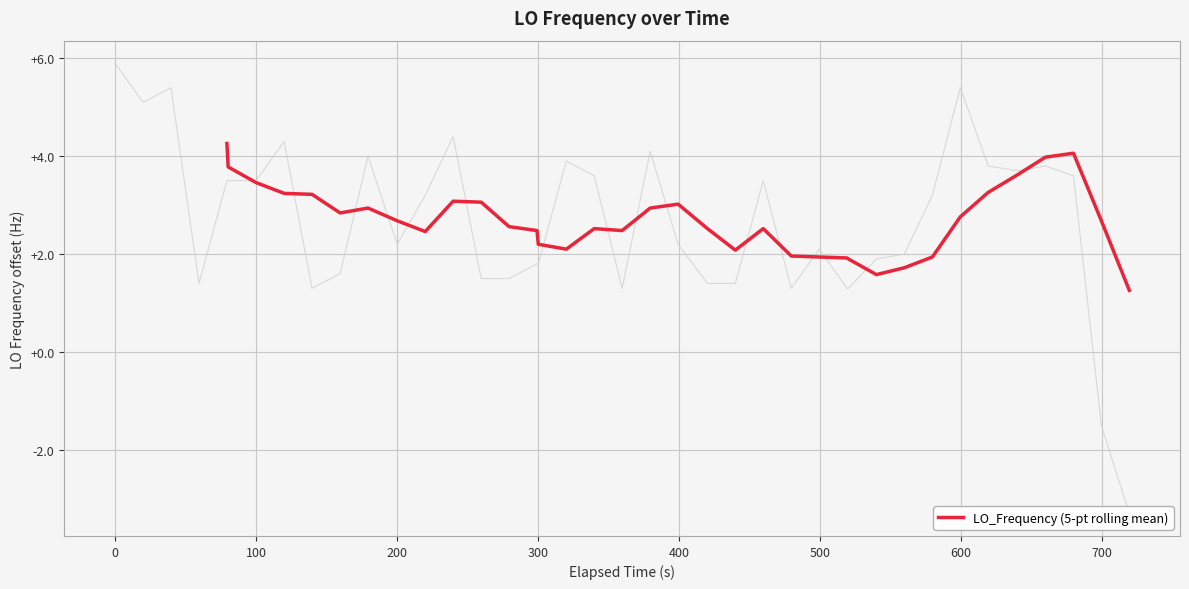

What is the lowest value of the LO_Frequency (5-pt rolling mean) series?

1.3